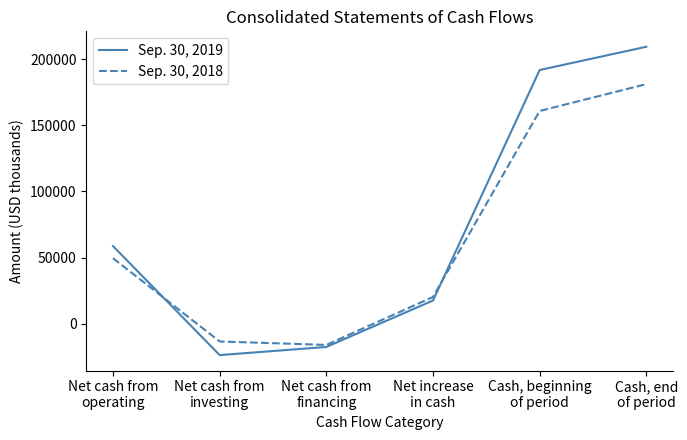

List the labels in order of Sep. 30, 2018 value, smallest first.

Net cash from
financing, Net cash from
investing, Net increase
in cash, Net cash from
operating, Cash, beginning
of period, Cash, end
of period